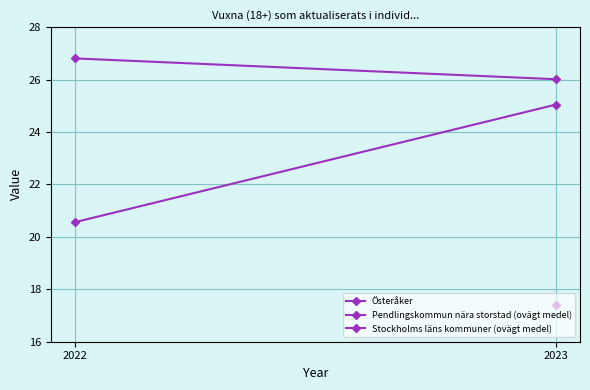

Is it true that Pendlingskommun nära storstad (ovägt medel) equals 25.0 at 2023?

True